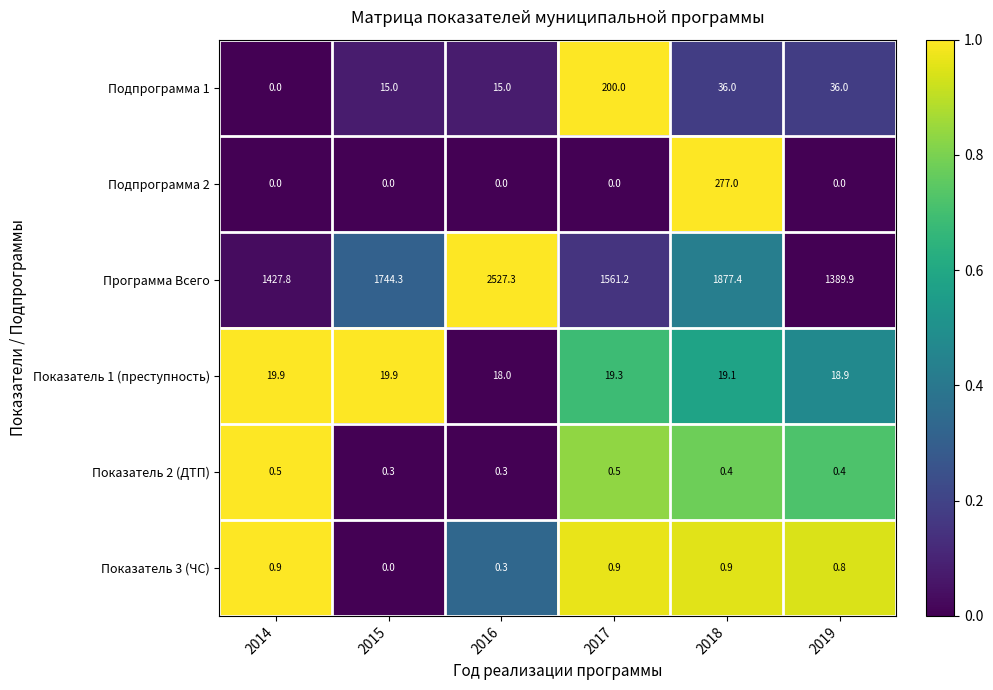

How many series are shown in this chart?

6